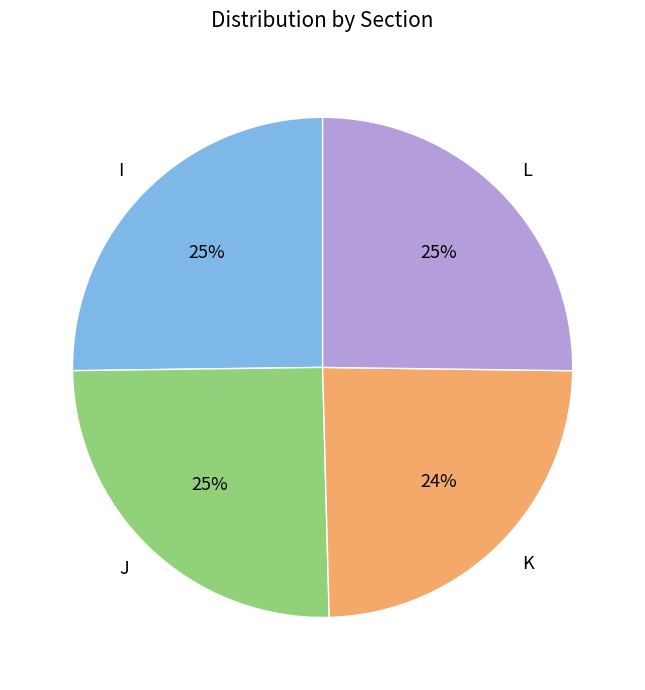

Is there any slice that represents more than half of the pie?

No